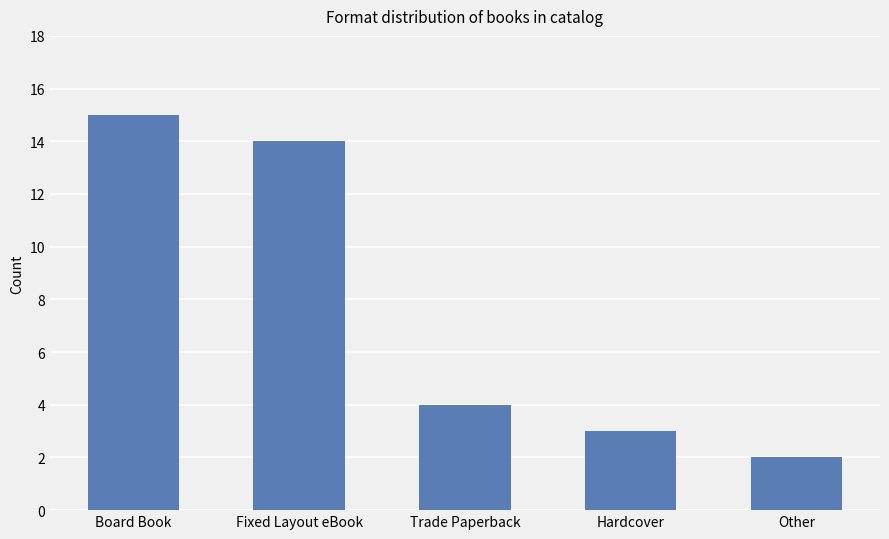

What is the greatest value displayed?

15